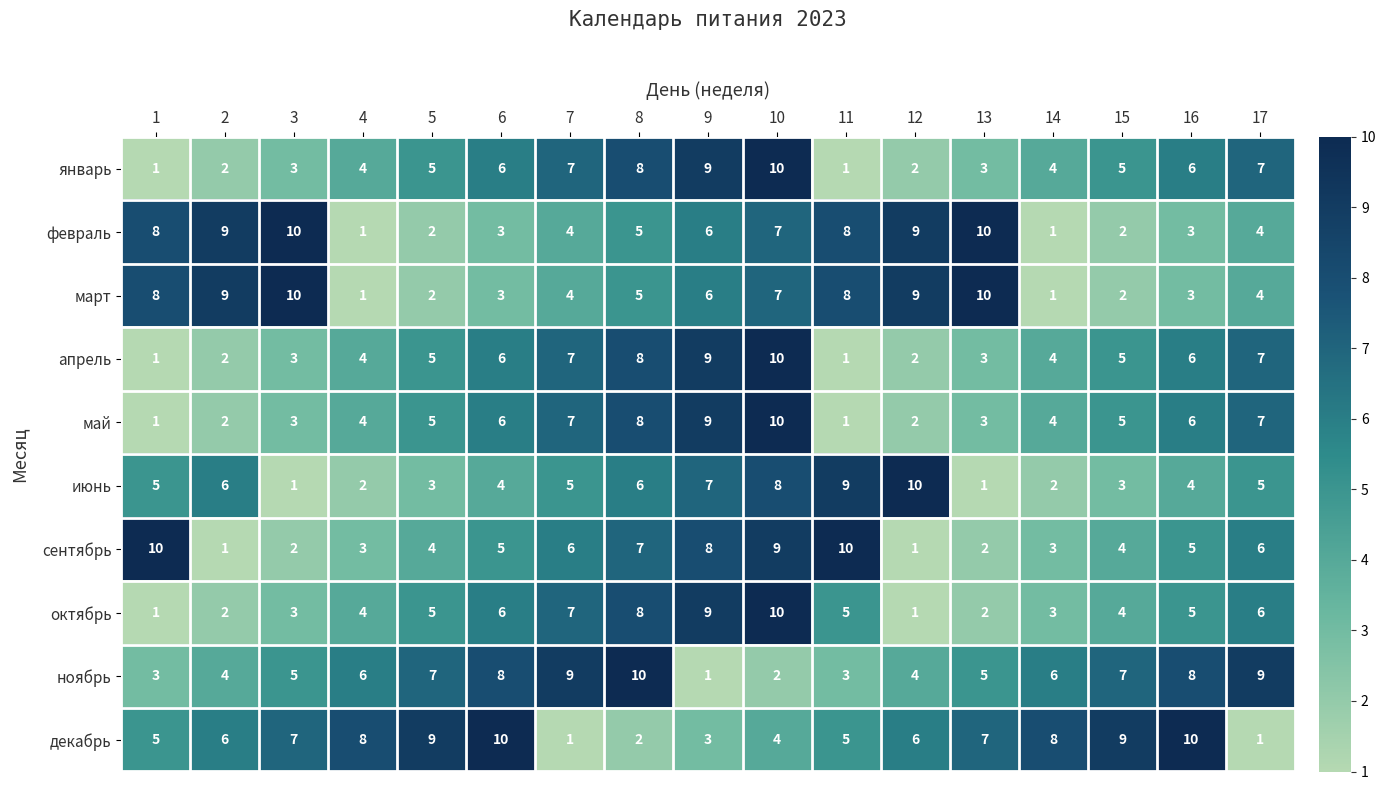

Between 6 and 17, which series saw the biggest shift?

декабрь